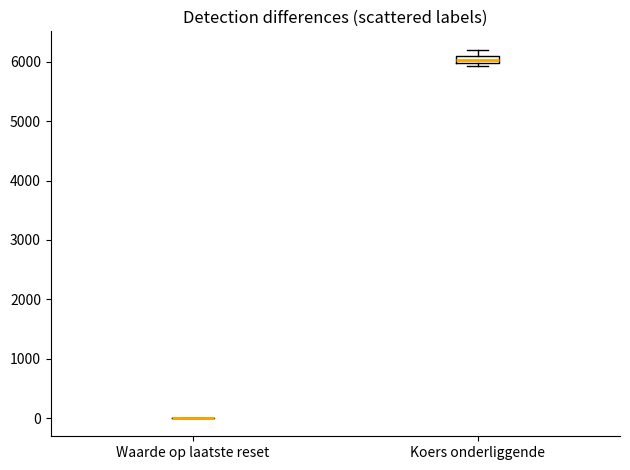

Which box is the tallest, from its lower edge to its upper edge?

Koers onderliggende